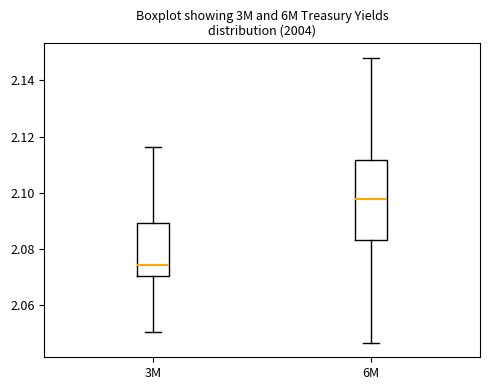

Reading left to right, read every box against the y-axis: the position of its median line, the range the box covers, and the ends of its whiskers. The values are not printed on the chart, so give them approximately, as read against the axis.

3M: median 2.074, box 2.070 to 2.090, whiskers 2.050 to 2.116
6M: median 2.098, box 2.082 to 2.112, whiskers 2.046 to 2.148